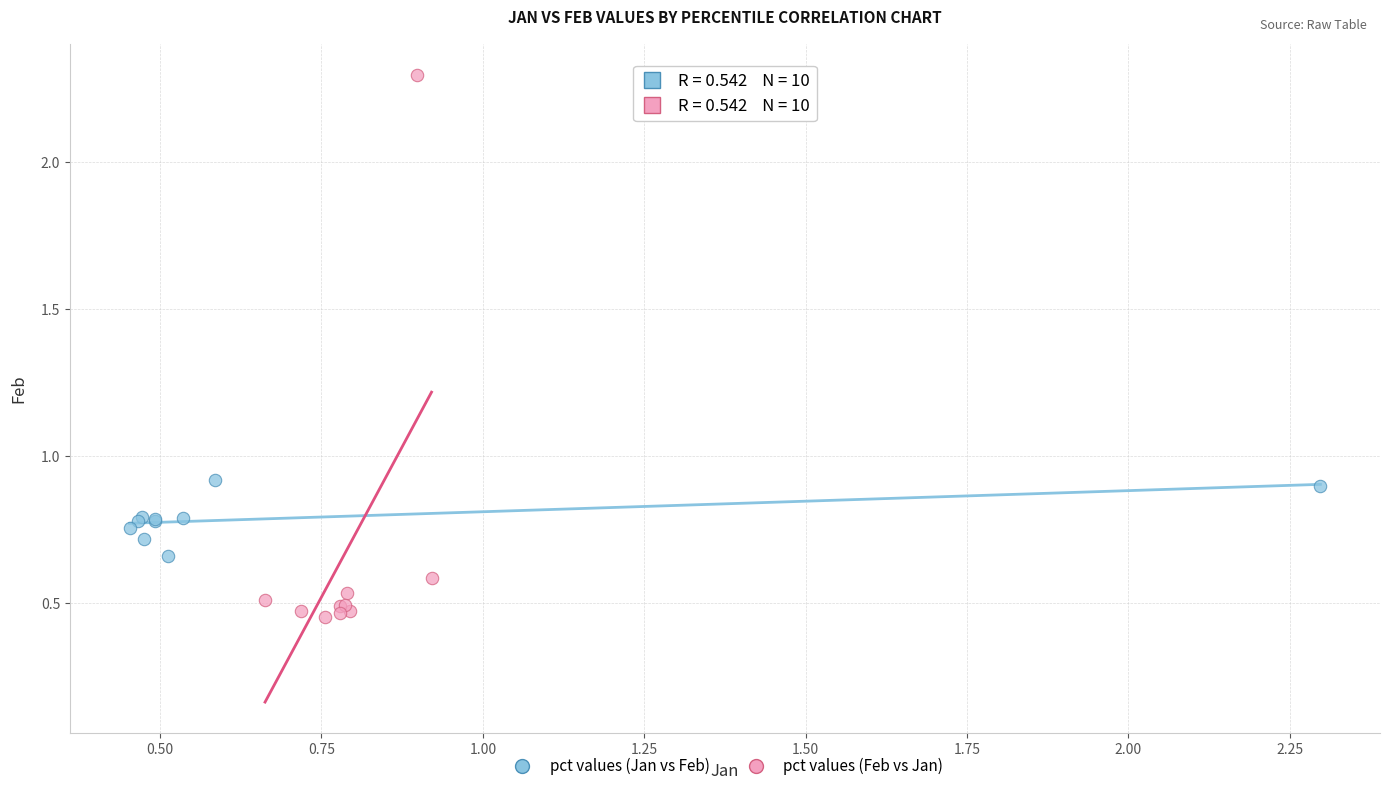

Which series contains the lowest Y value?

pct values (Feb vs Jan)